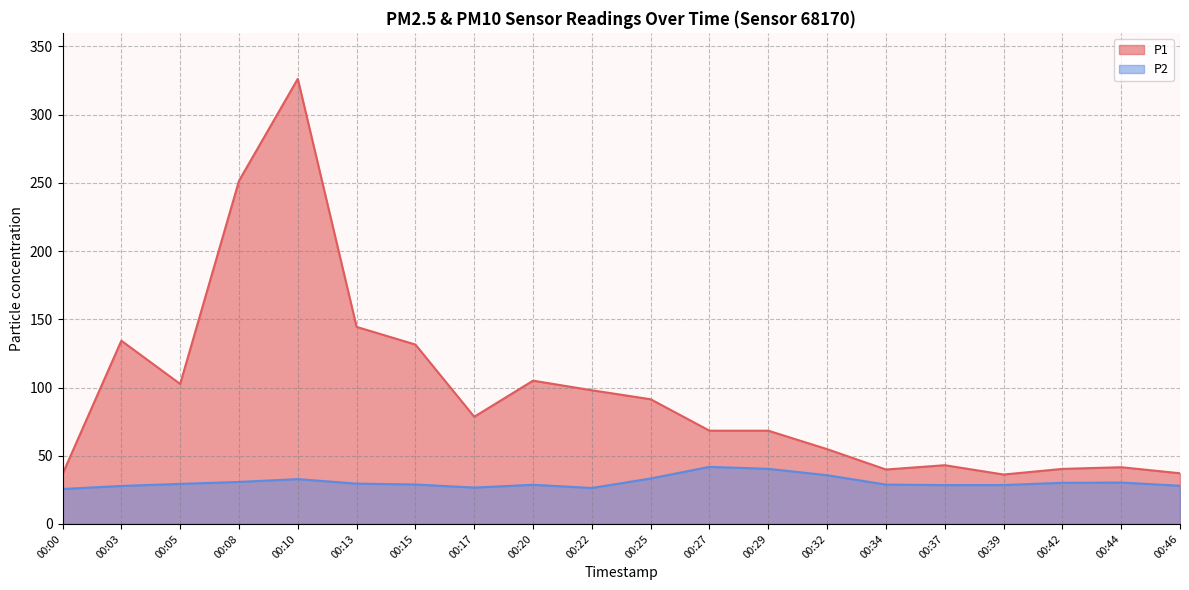

Which series has the widest spread of values?

P1